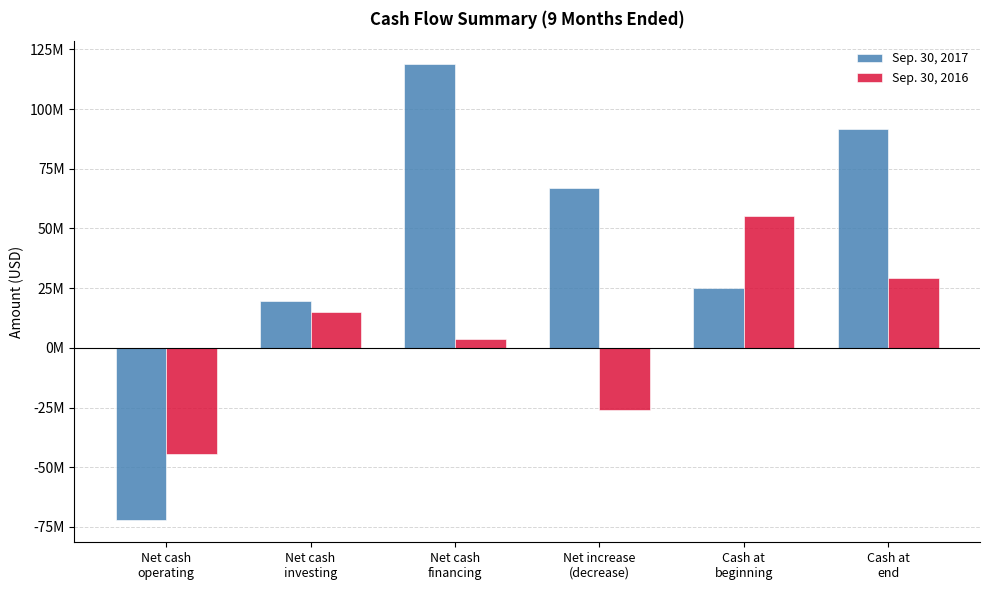

Where is Sep. 30, 2016 nearest to the value 5247533?

Net cash
financing